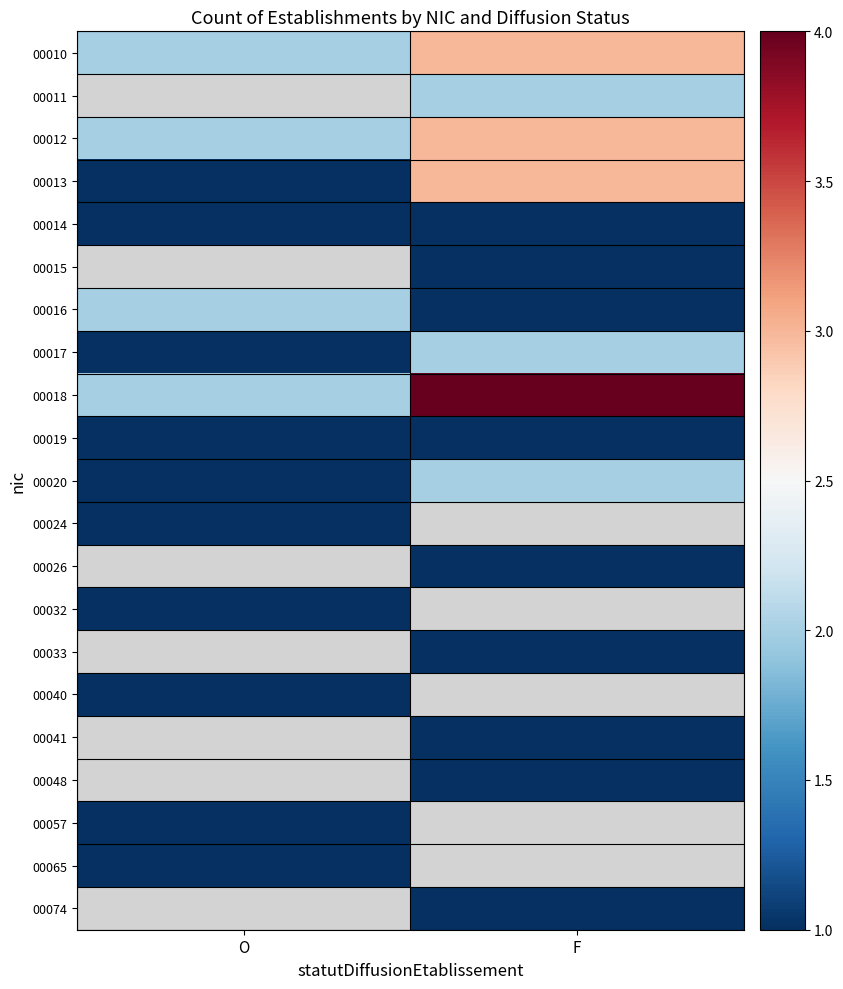

Count the 00017 values in the range 1 to 2.

2